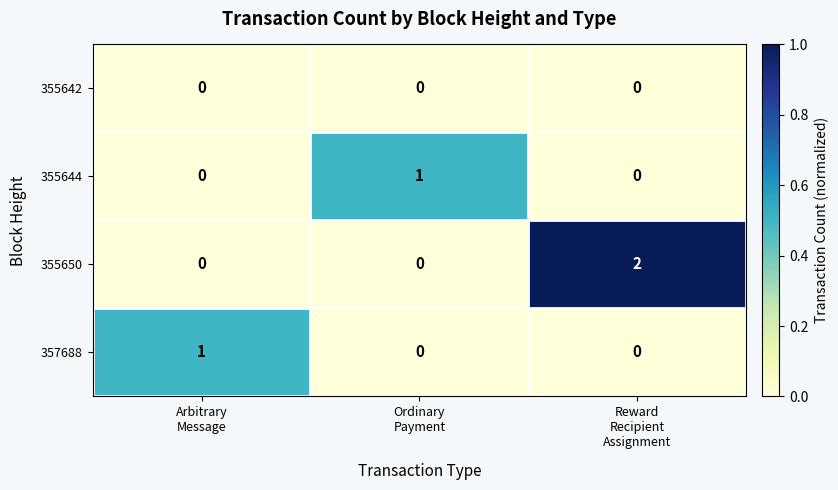

Which label corresponds to the largest value in the chart?

Reward
Recipient
Assignment